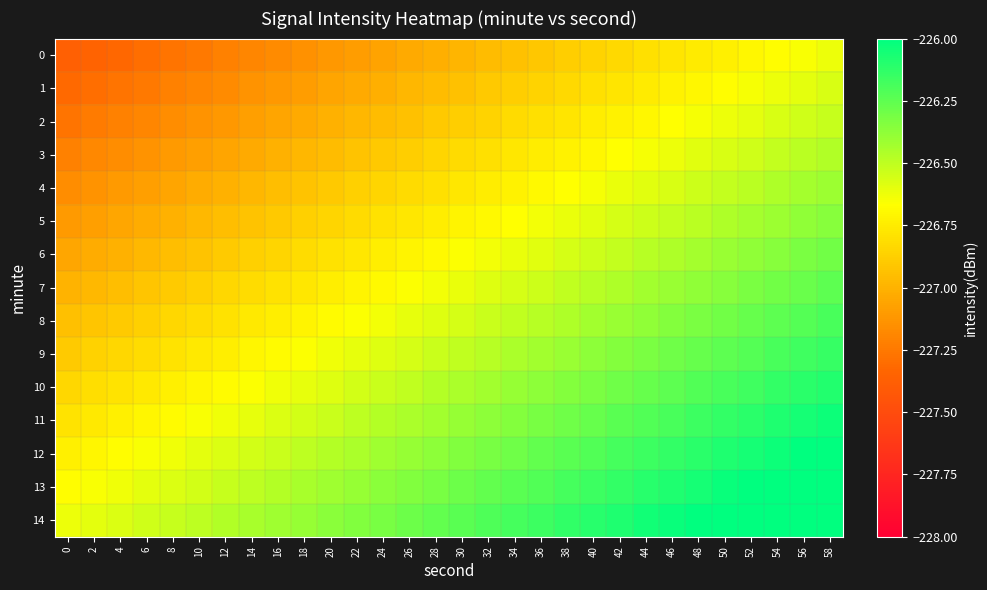

List the series in order of their peak value, lowest first.

0, 1, 2, 3, 4, 5, 6, 7, 8, 9, 10, 11, 12, 13, 14